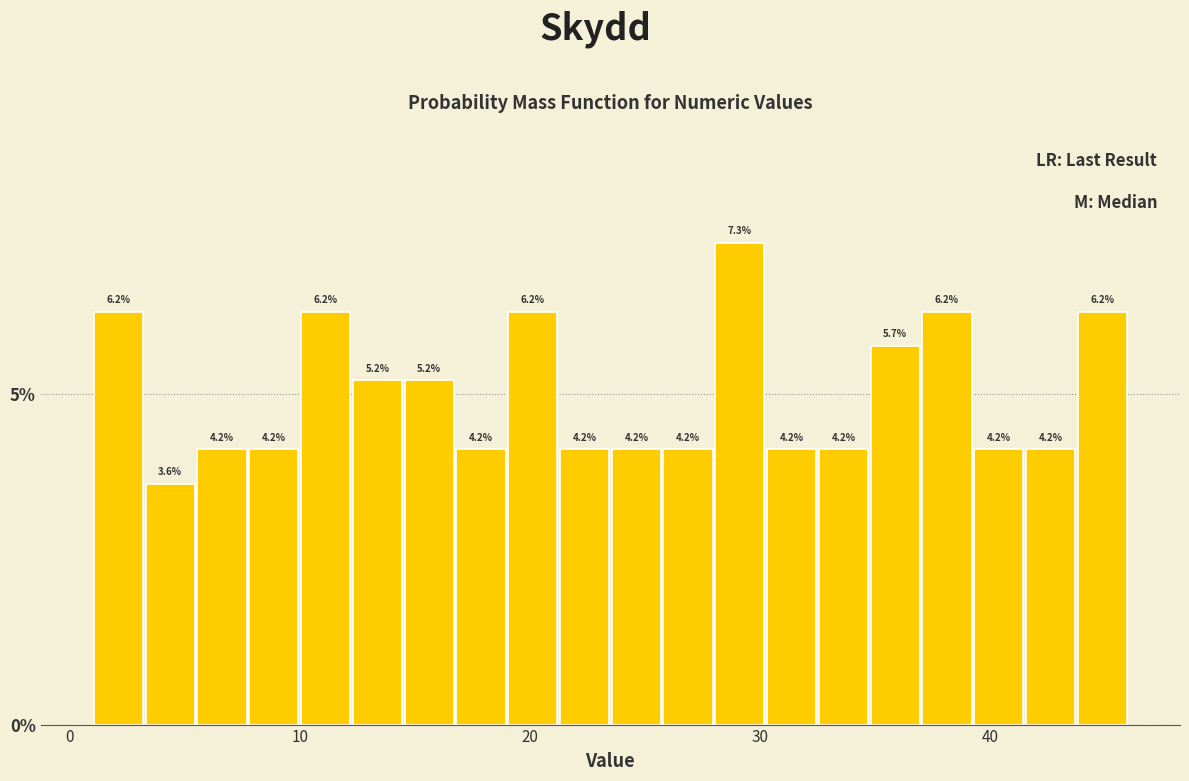

Read against the x-axis, roughly where is the centre of the tallest bar?

29